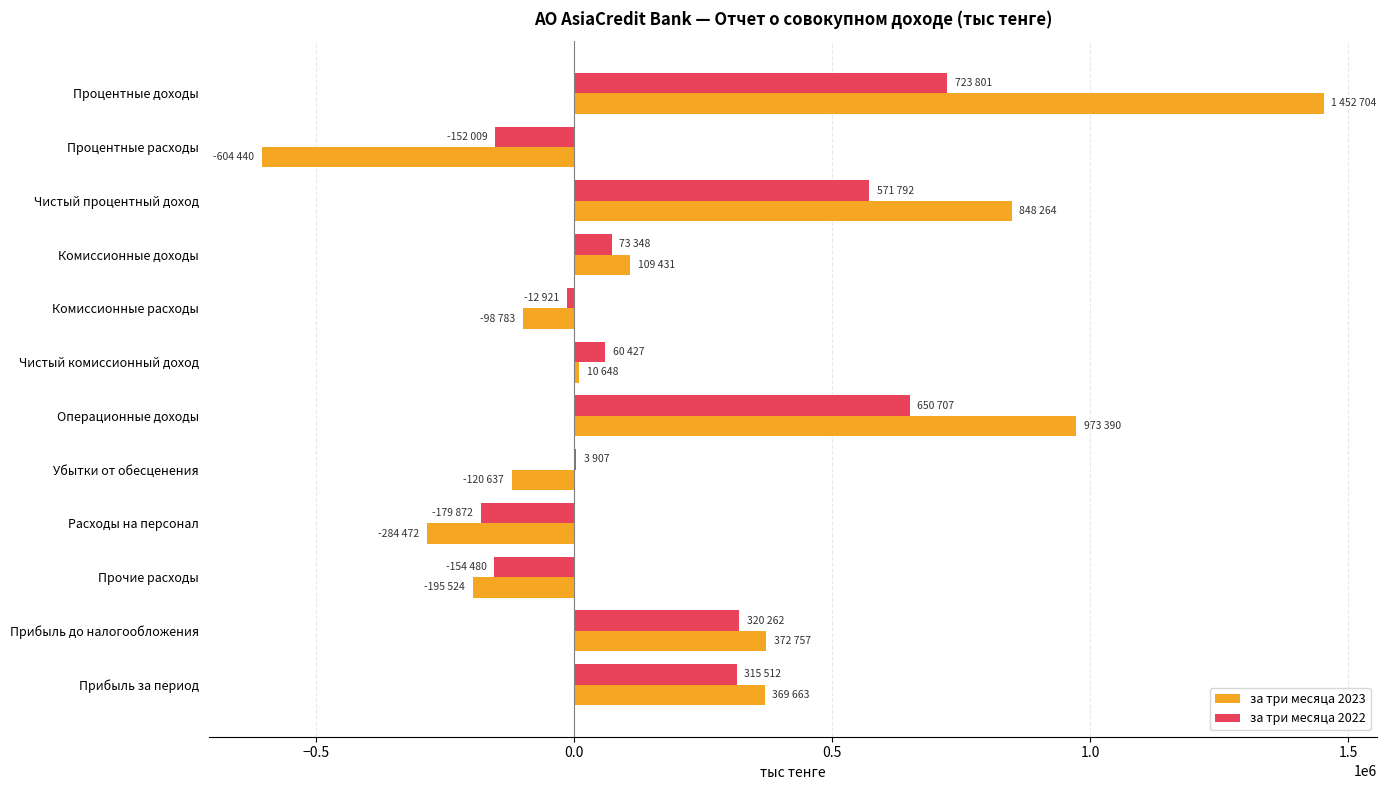

How many data points does each series have?

12